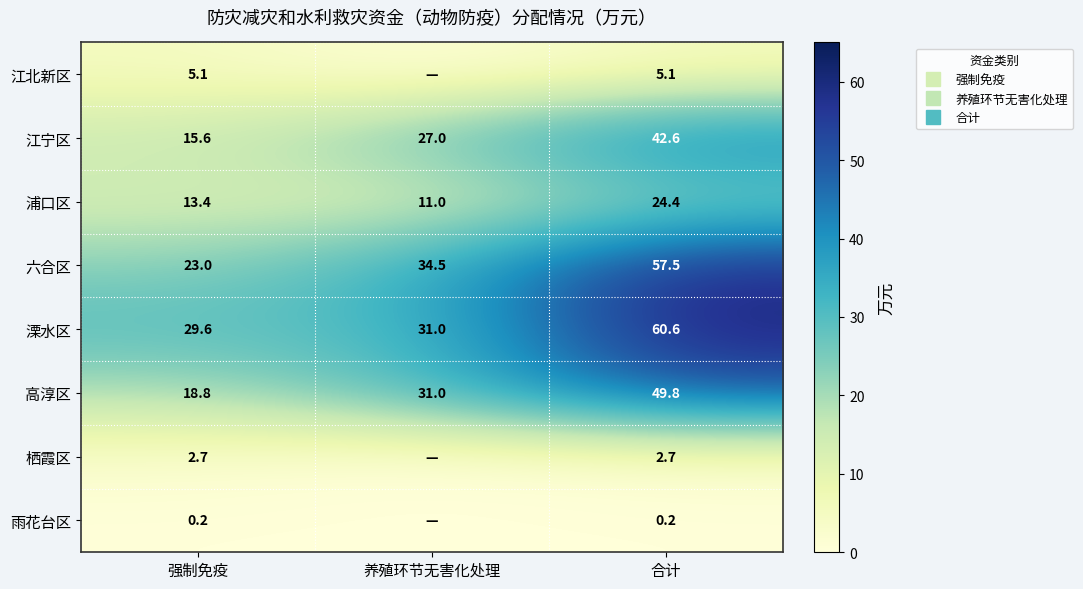

What is the sum of all 六合区 values?

115.0